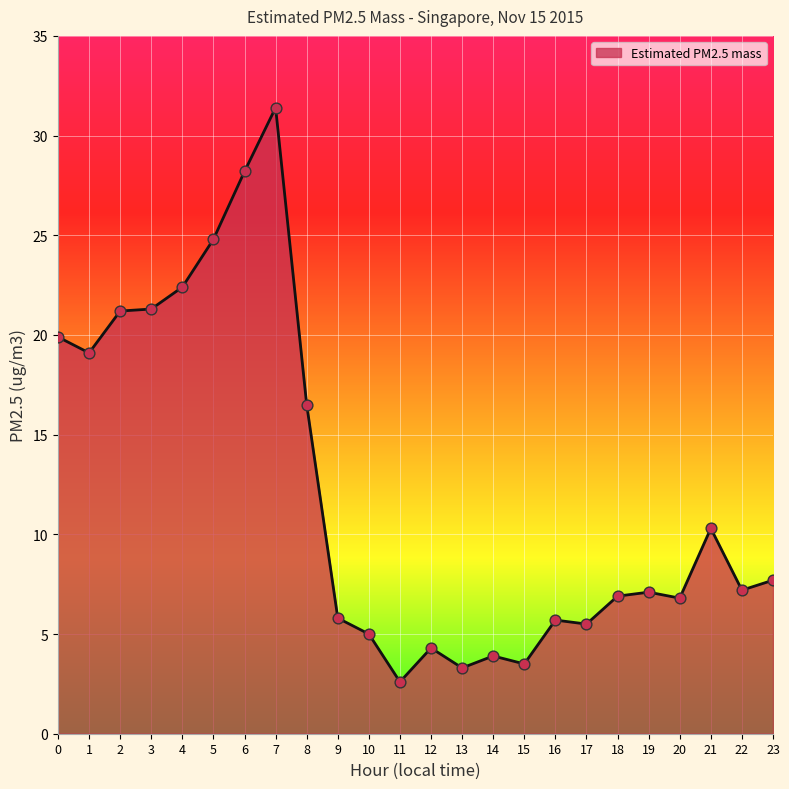

What is the ratio of the value at 8 to the value at 13?

5.0